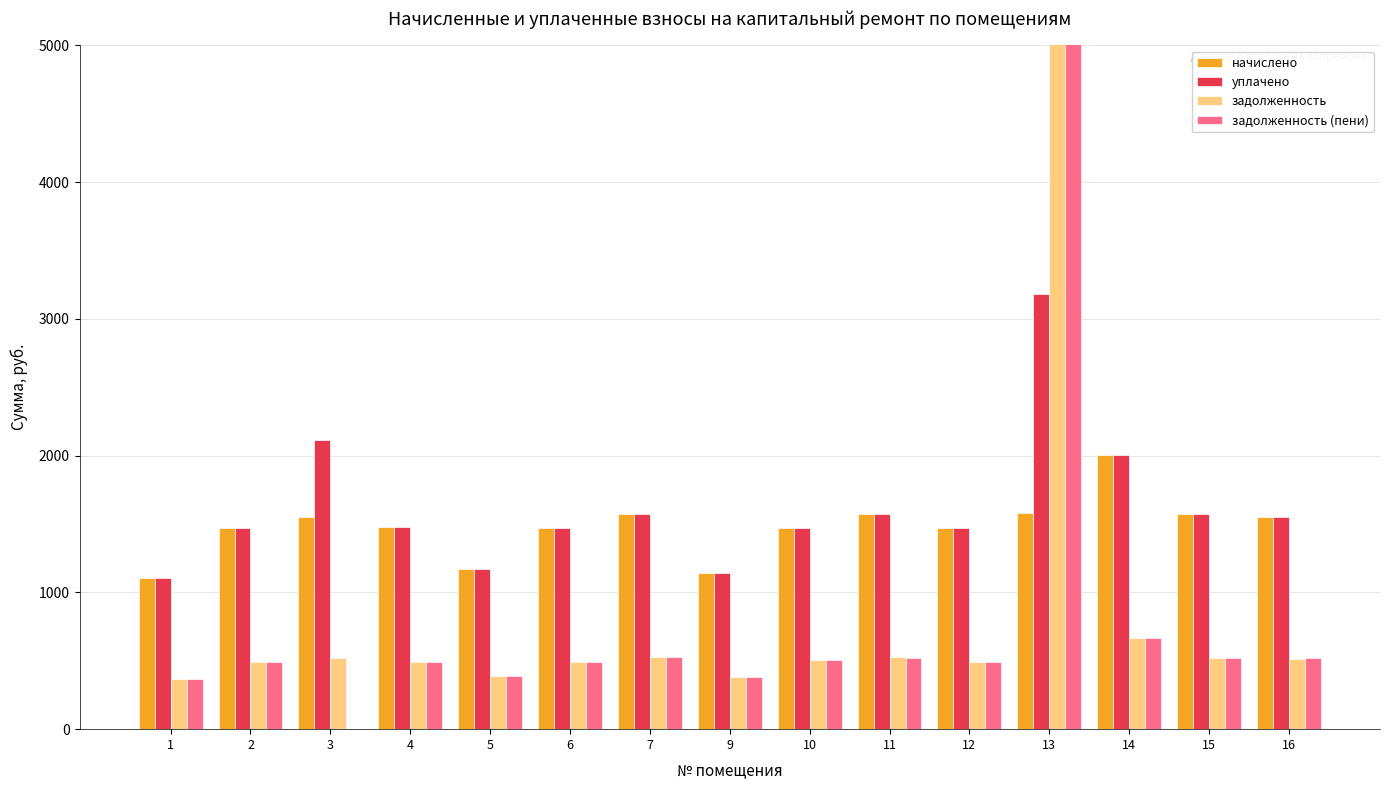

Is the value of начислено at 16 greater than the value of задолженность (пени) at 11?

Yes